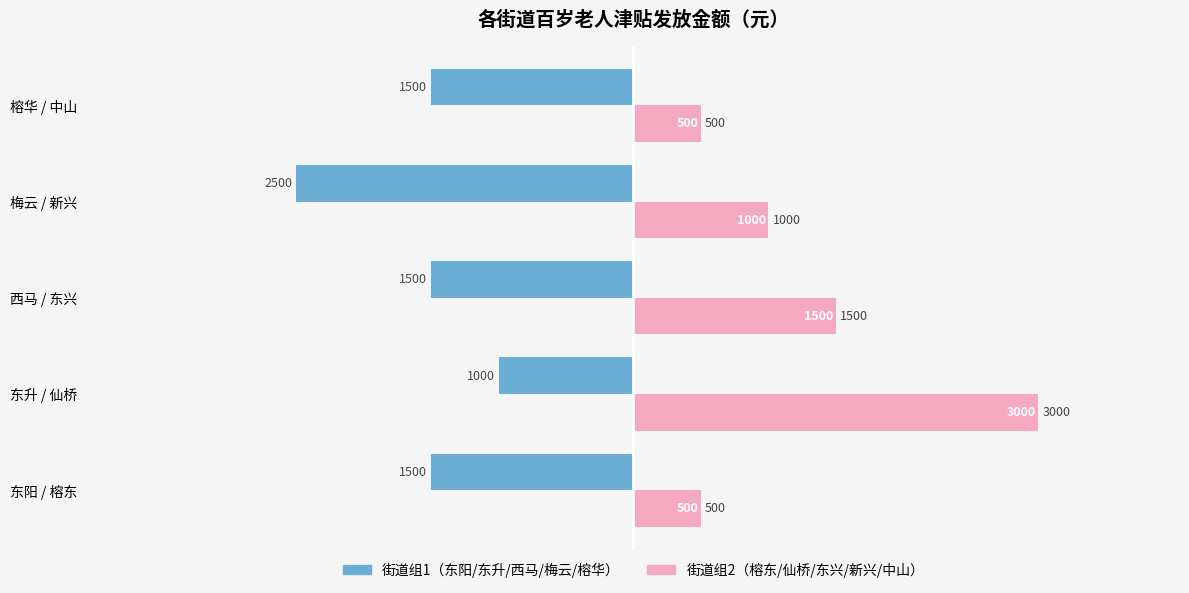

How many 街道组2（榕东/仙桥/东兴/新兴/中山） values are between 500 and 1500?

4